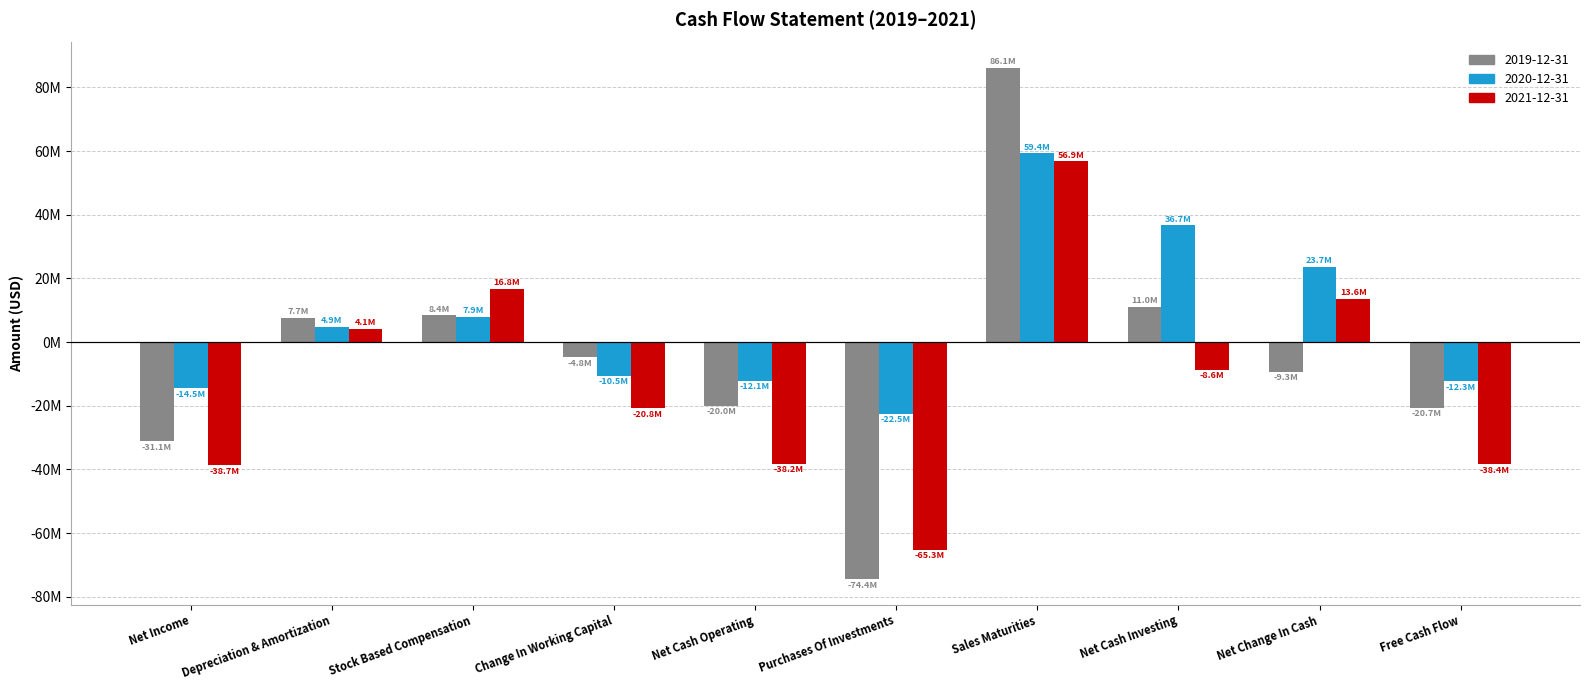

What are all the series names shown in the legend?

2019-12-31, 2020-12-31, 2021-12-31